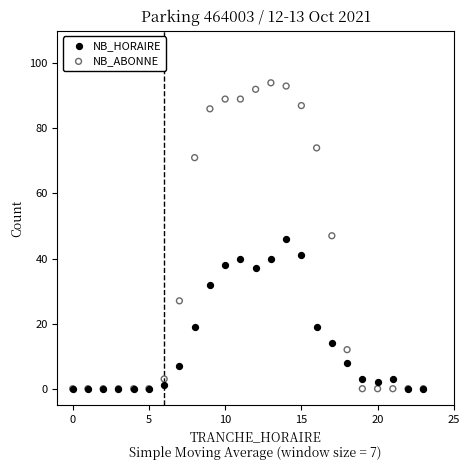

What are all the series names shown in the legend?

NB_HORAIRE, NB_ABONNE